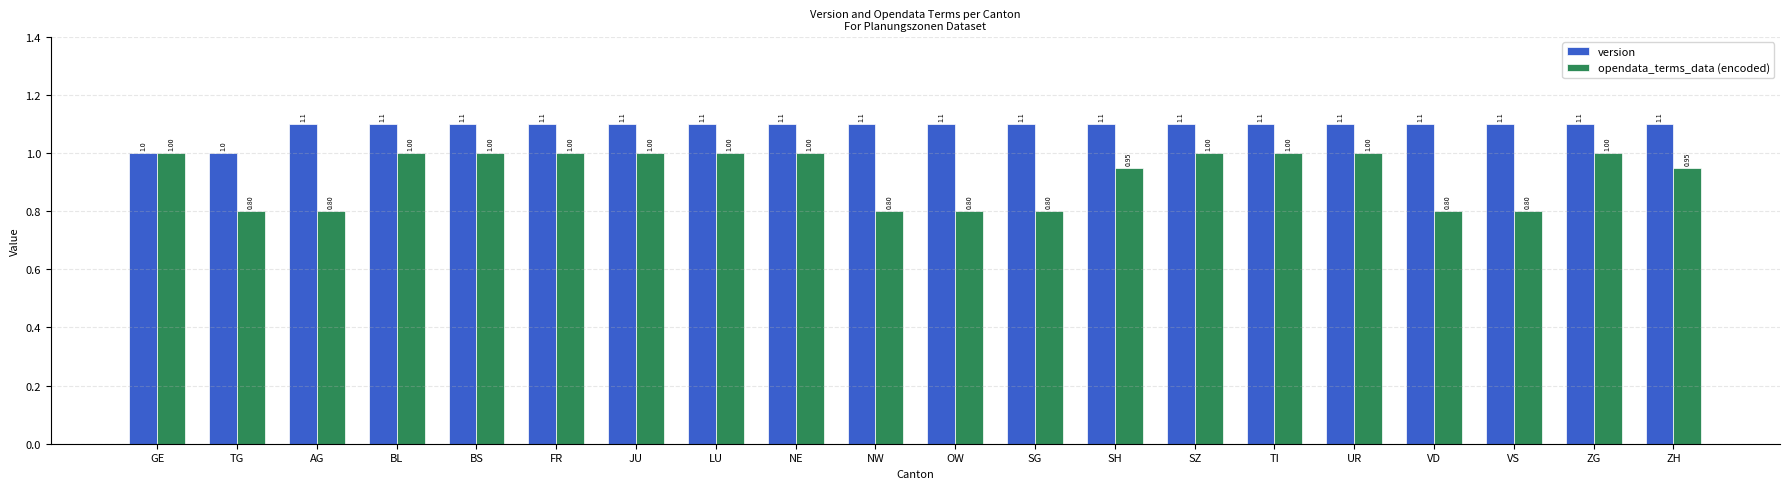

Is it true that opendata_terms_data (encoded) equals 0.2 at NW?

False